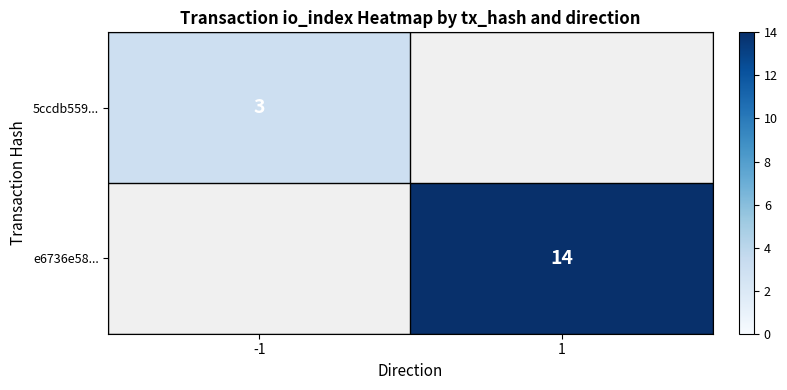

Is the value of 5ccdb559... at -1 greater than the value of e6736e58... at 1?

No